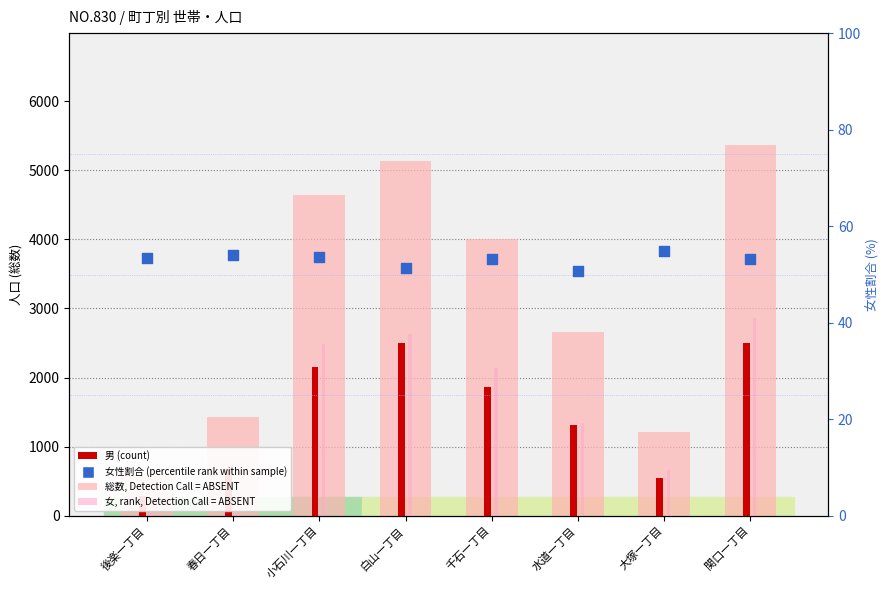

Which series reaches the maximum Y coordinate?

総数 (Detection Call = ABSENT)